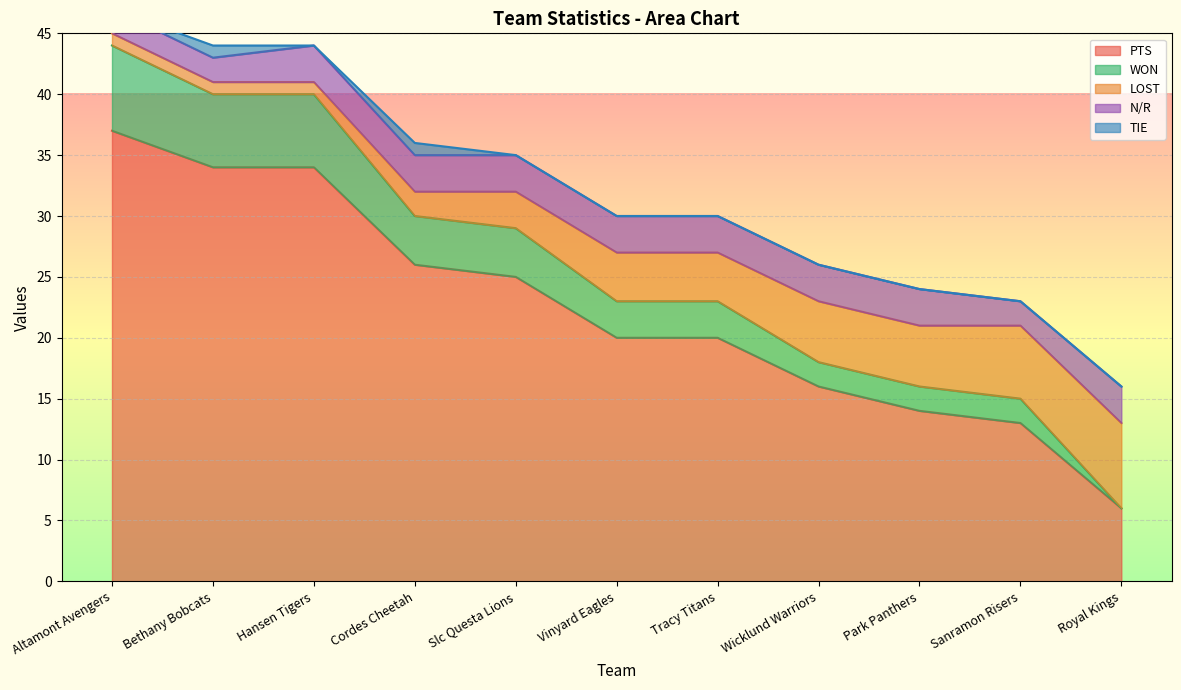

True or false: LOST and PTS cross at least once.

False